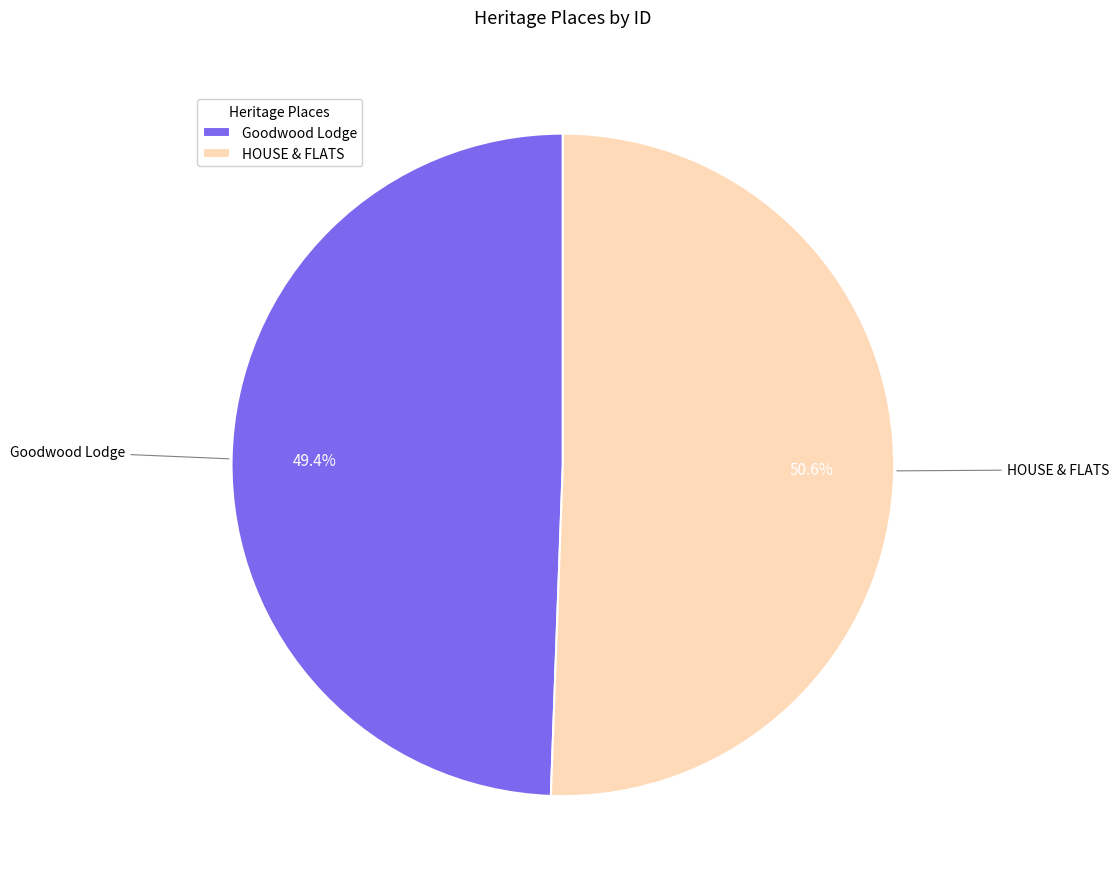

What is the majority slice?

HOUSE & FLATS